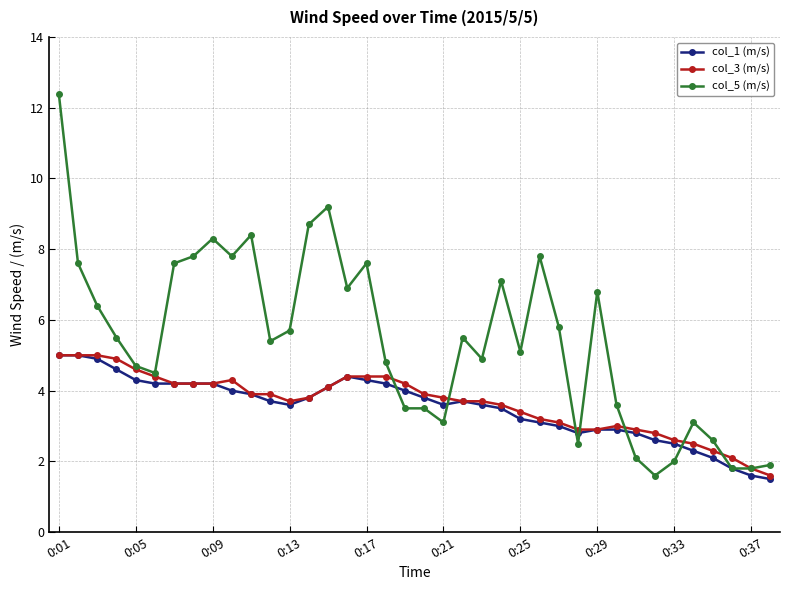

Which series has the largest total across all categories?

col_5 (m/s)